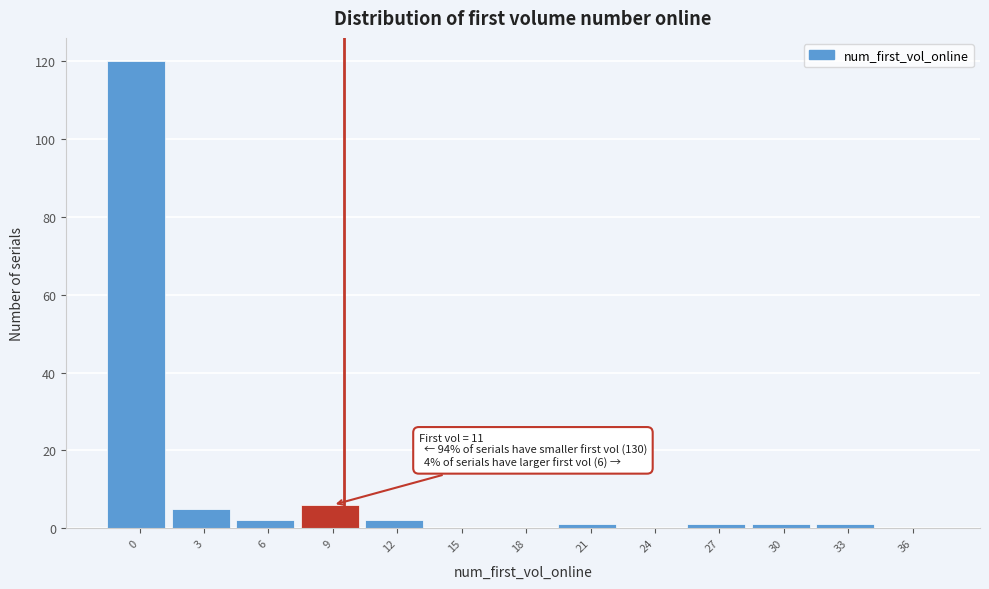

Reading left to right, extract all data points from this chart.

0=120	3=5	6=2	9=6	12=2	15=0	18=0	21=1	24=0	27=1	30=1	33=1	36=0